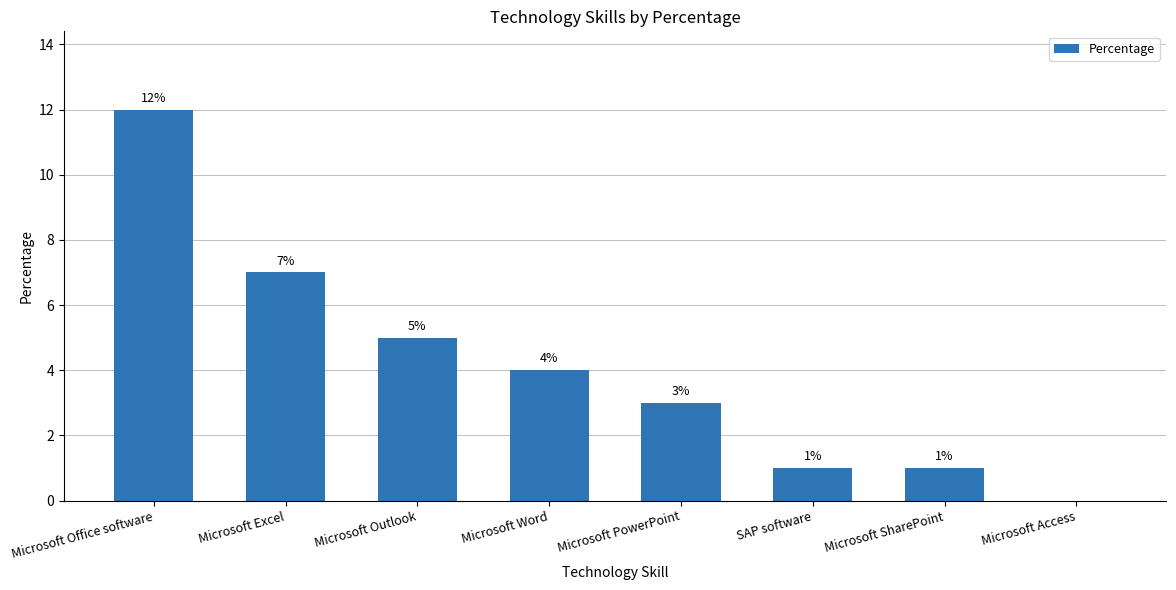

What is the maximum value shown in the chart?

12